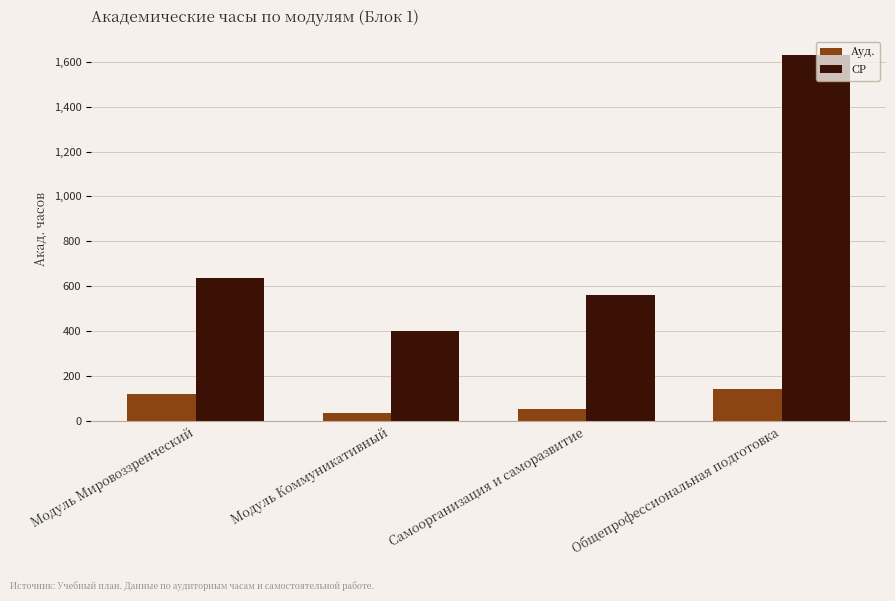

What is the spread (max minus min) of values at Модуль Мировоззренческий?

517